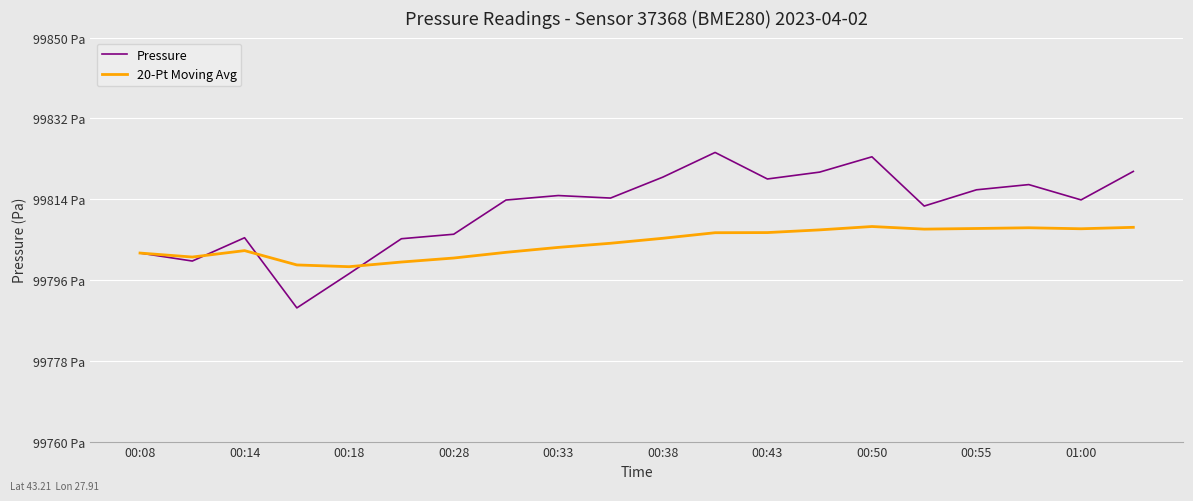

Which series has the largest range (max minus min)?

Pressure